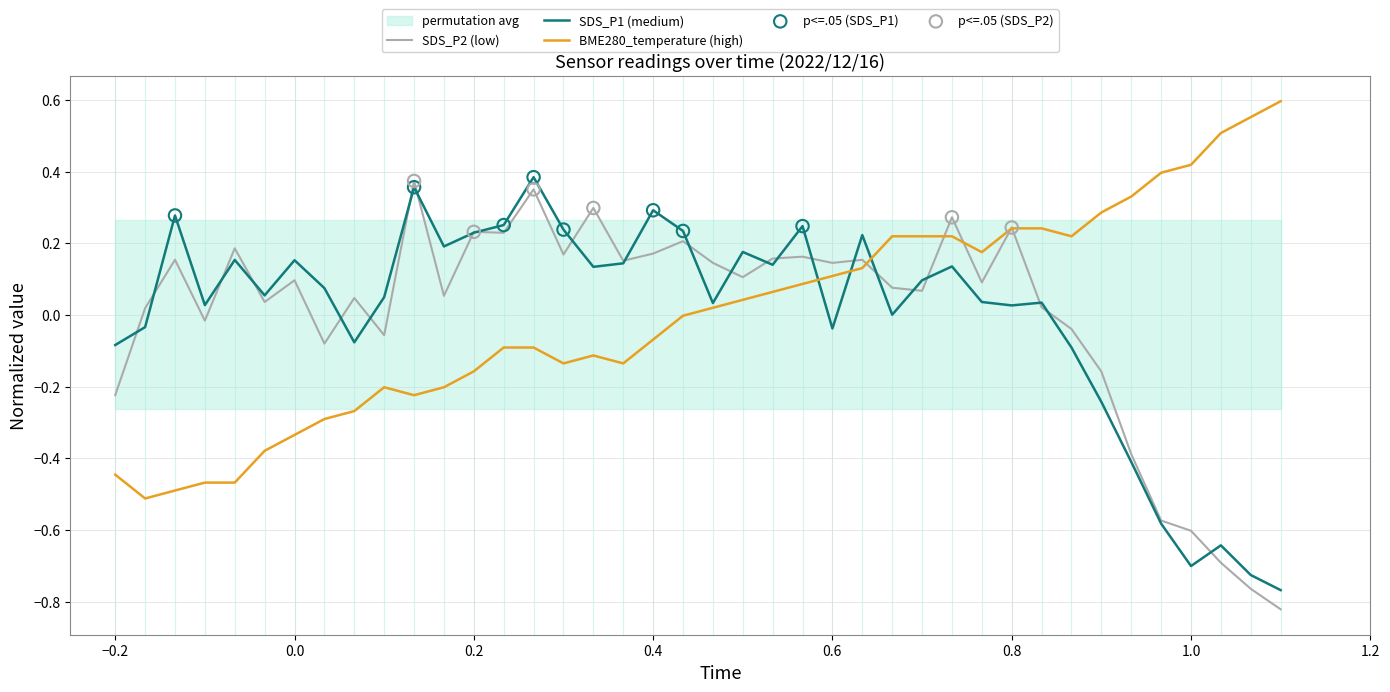

At which category is the sum across all series the highest?

2022/12/16 00:44:56